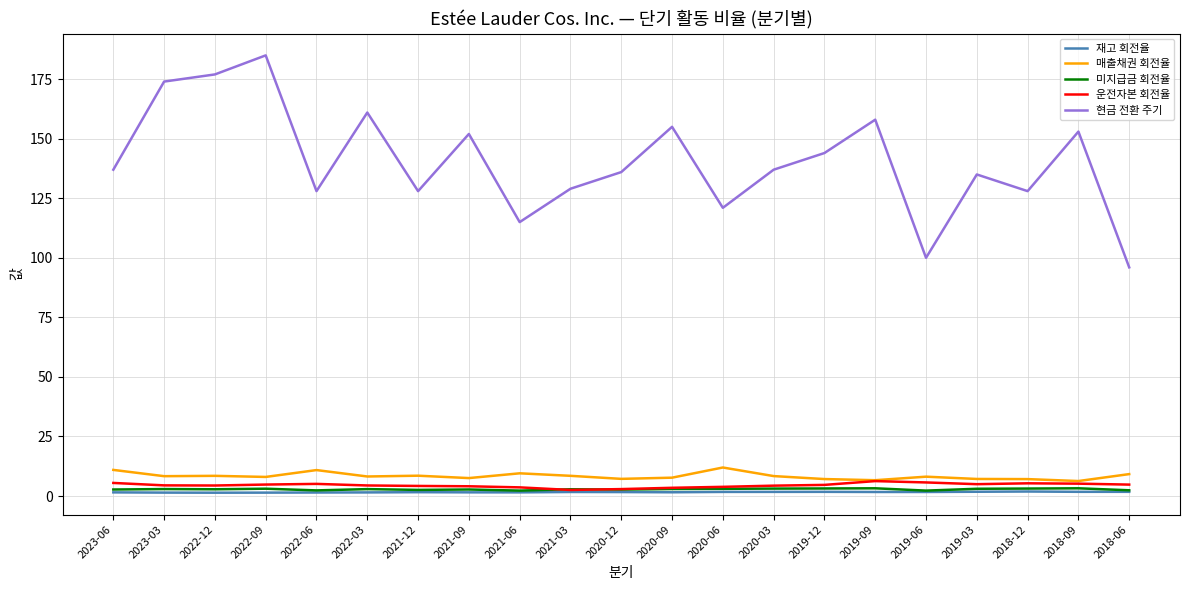

What is the average value of the 현금 전환 주기 series?

140.4